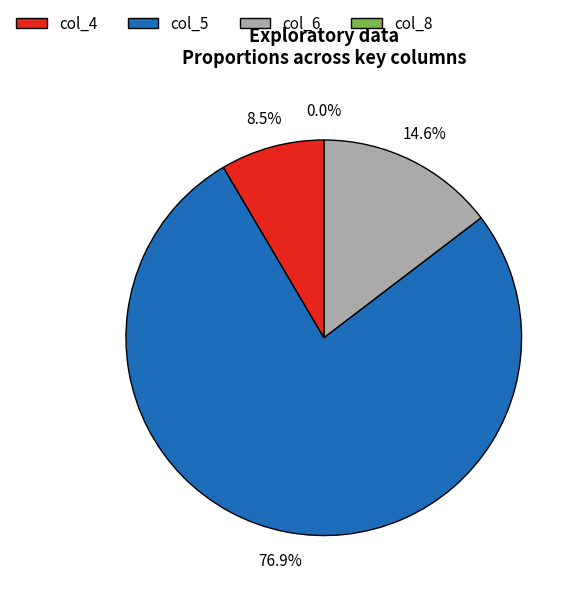

Is there any slice that represents more than half of the pie?

Yes